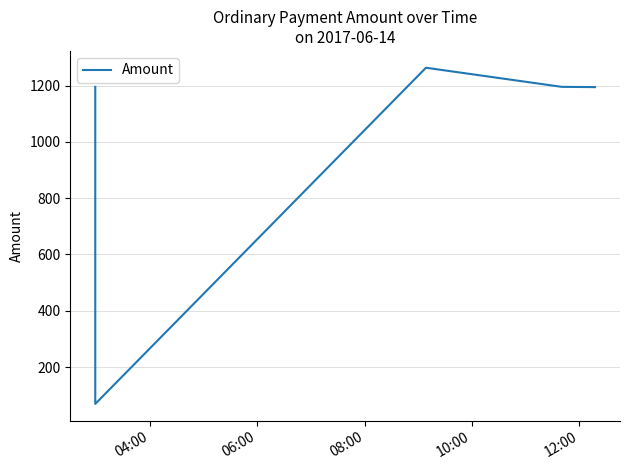

What is the sum of the values at 06:00 and 10:00?

1264.9